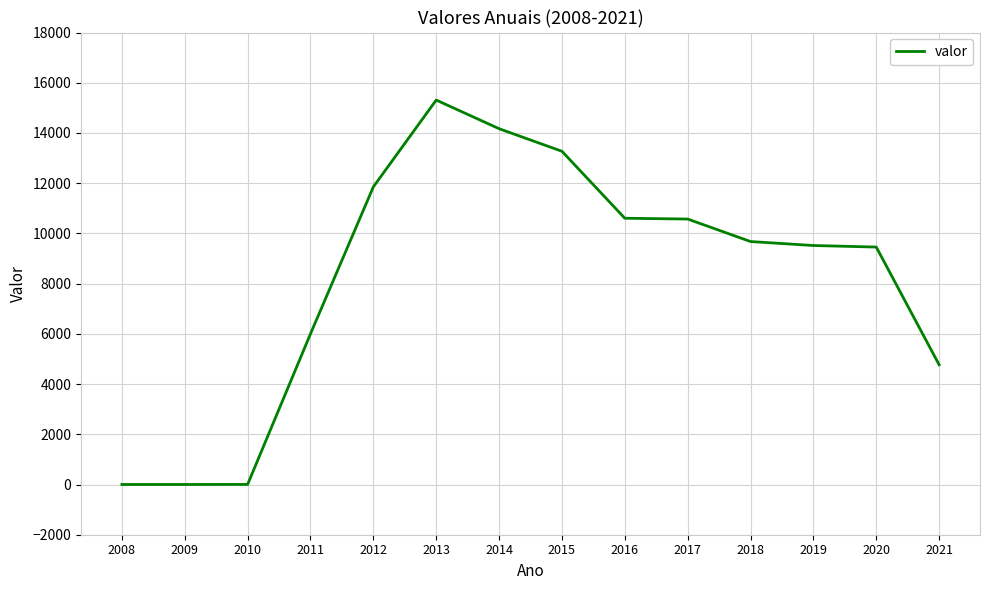

What is the change in value from 2013 to 2017?

-4739